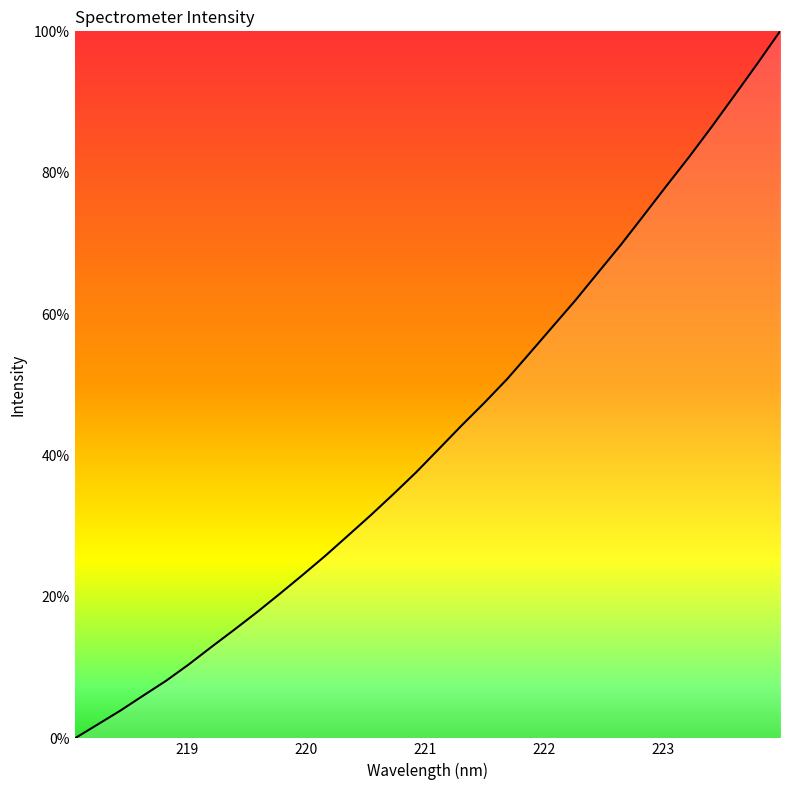

What is the greatest value displayed?

100.0